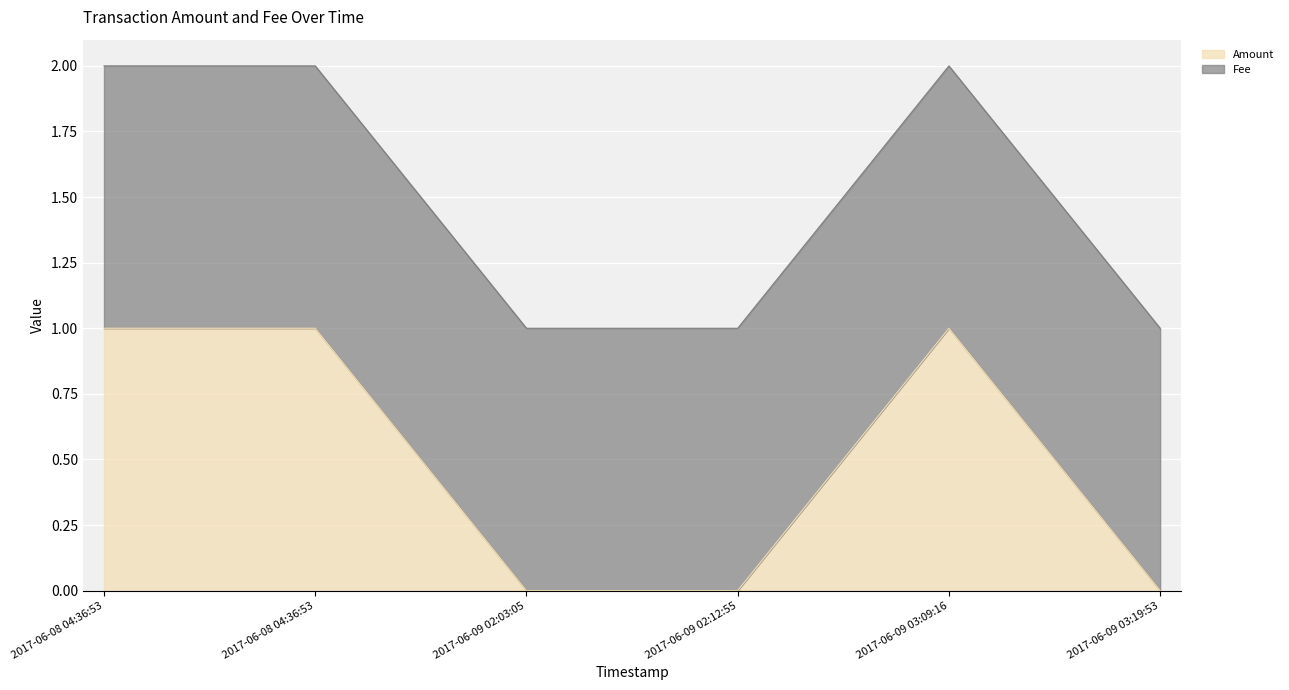

How many lines are shown in the chart?

2